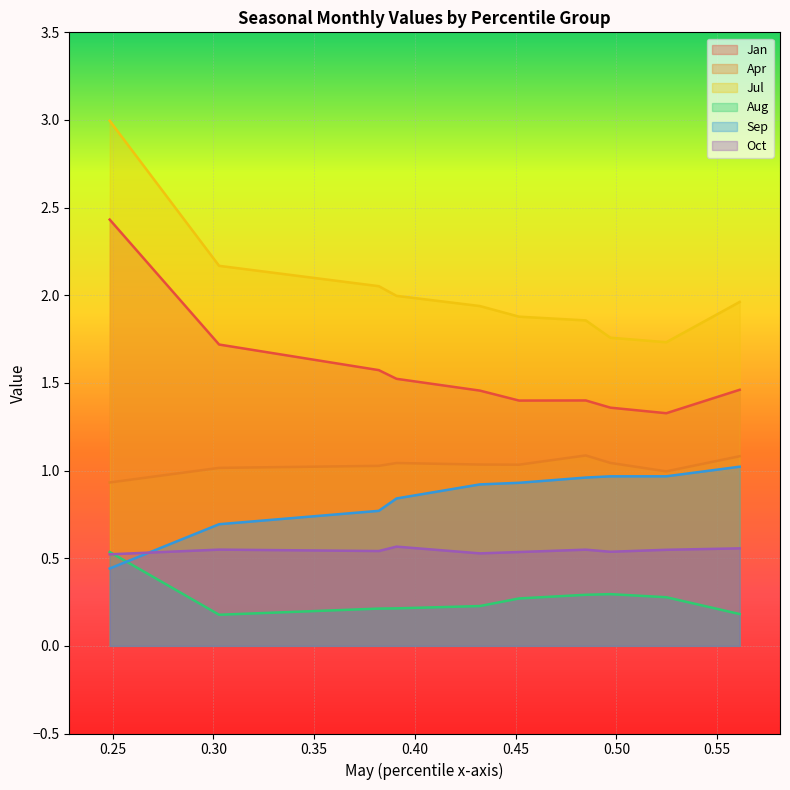

Reading left to right, list all the values displayed in this chart.

Jan: pct05=2.4	pct15=1.7	pct25=1.6	pct35=1.5	pct45=1.5	pct55=1.4	pct65=1.4	pct75=1.4	pct85=1.3	pct95=1.5
Apr: pct05=0.9	pct15=1.0	pct25=1.0	pct35=1.0	pct45=1.0	pct55=1.0	pct65=1.1	pct75=1.0	pct85=1.0	pct95=1.1
Jul: pct05=3.0	pct15=2.2	pct25=2.1	pct35=2.0	pct45=1.9	pct55=1.9	pct65=1.9	pct75=1.8	pct85=1.7	pct95=2.0
Aug: pct05=0.5	pct15=0.2	pct25=0.2	pct35=0.2	pct45=0.2	pct55=0.3	pct65=0.3	pct75=0.3	pct85=0.3	pct95=0.2
Sep: pct05=0.4	pct15=0.7	pct25=0.8	pct35=0.8	pct45=0.9	pct55=0.9	pct65=1.0	pct75=1.0	pct85=1.0	pct95=1.0
Oct: pct05=0.5	pct15=0.5	pct25=0.5	pct35=0.6	pct45=0.5	pct55=0.5	pct65=0.5	pct75=0.5	pct85=0.5	pct95=0.6